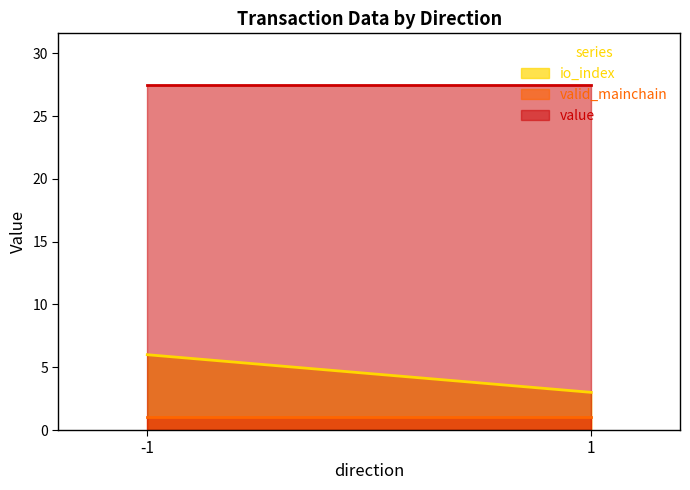

True or false: io_index has a value of 10.4 at -1.

False